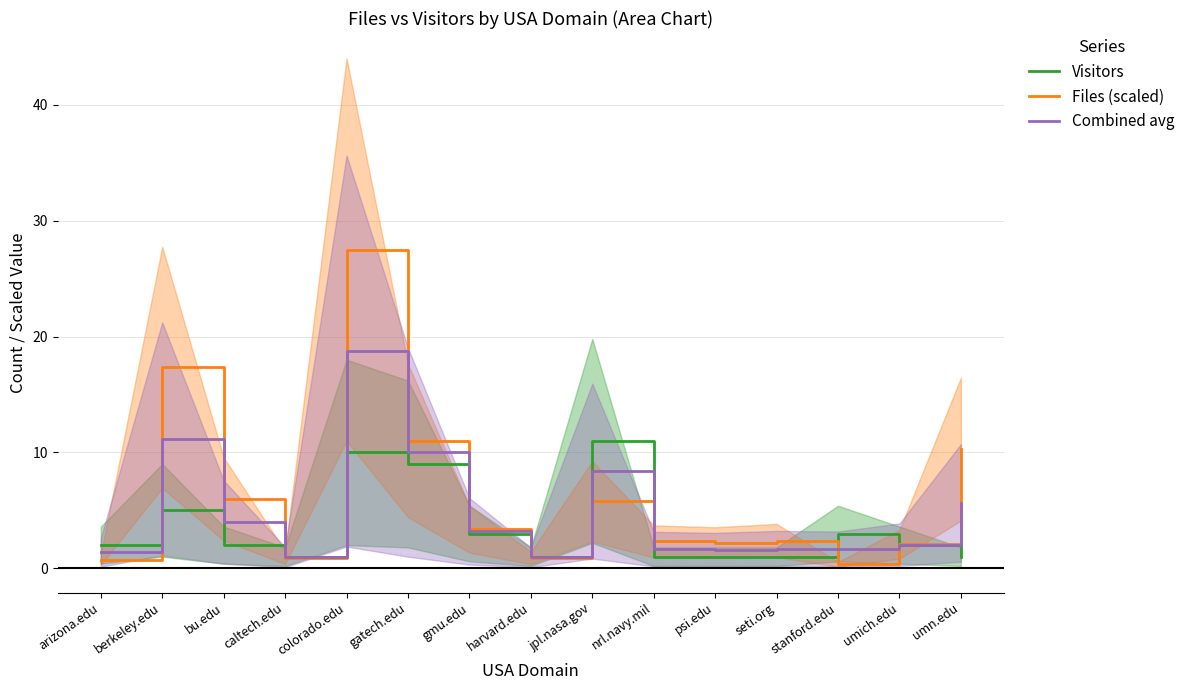

What is the difference between the maximum and minimum values in the Files (scaled) series?

27.2